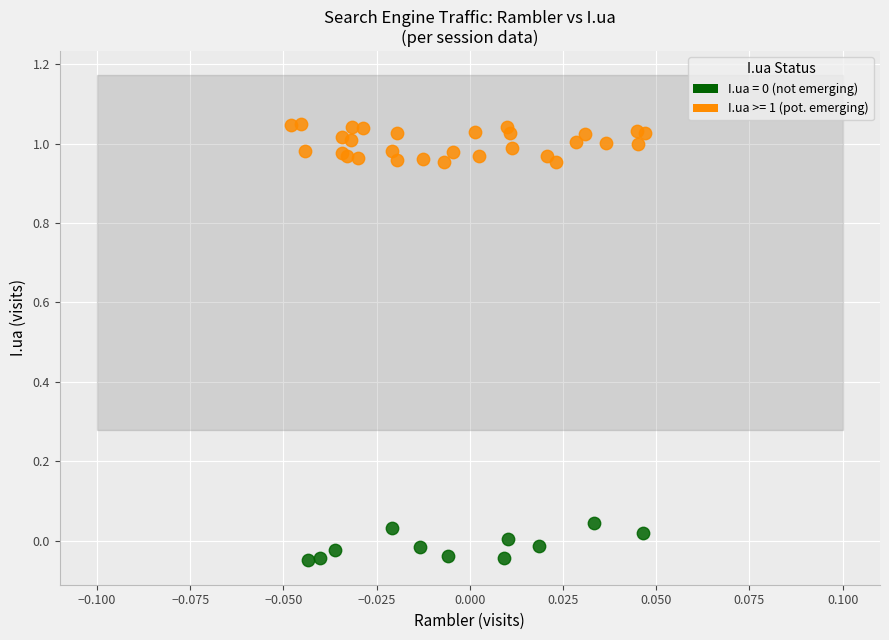

Which series contains the highest Y value?

I.ua >= 1 (pot. emerging)